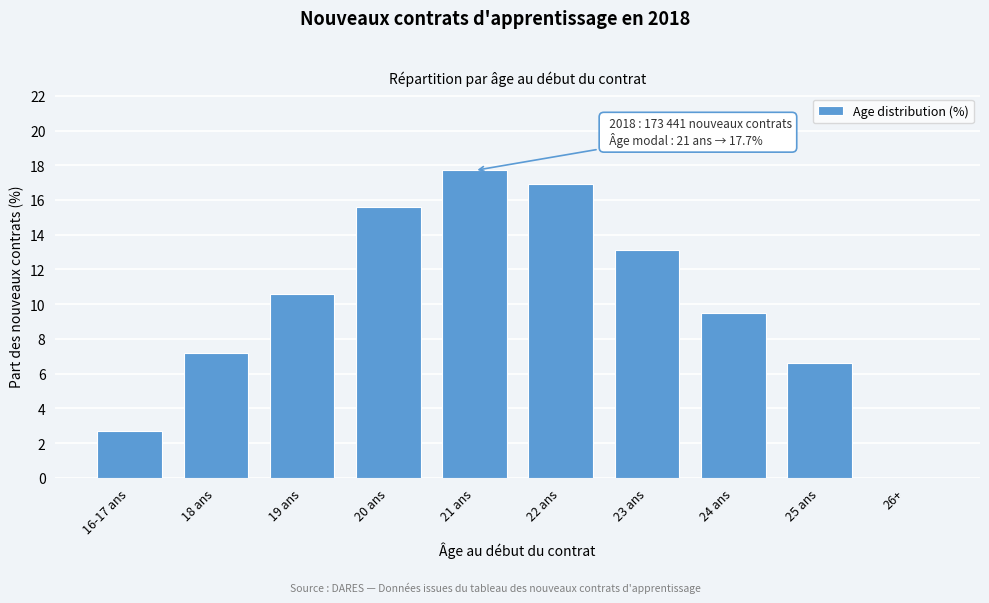

Reading left to right, what are all the values shown in this chart?

16-17 ans=2.7	18 ans=7.2	19 ans=10.6	20 ans=15.6	21 ans=17.7	22 ans=16.9	23 ans=13.1	24 ans=9.5	25 ans=6.6	26+=0.0